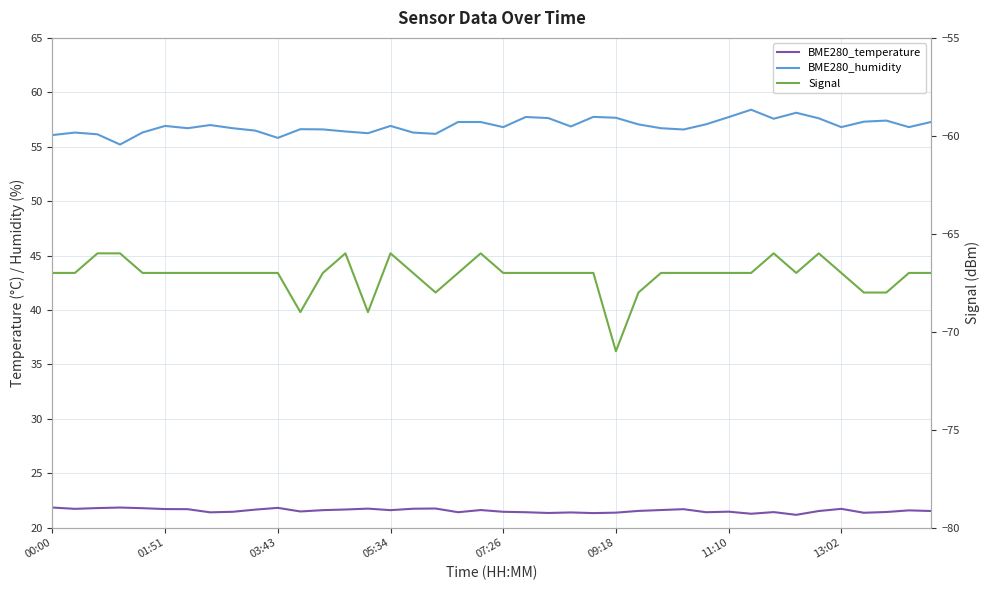

The BME280_humidity series shows 74.9 at 01:51. True or false?

False